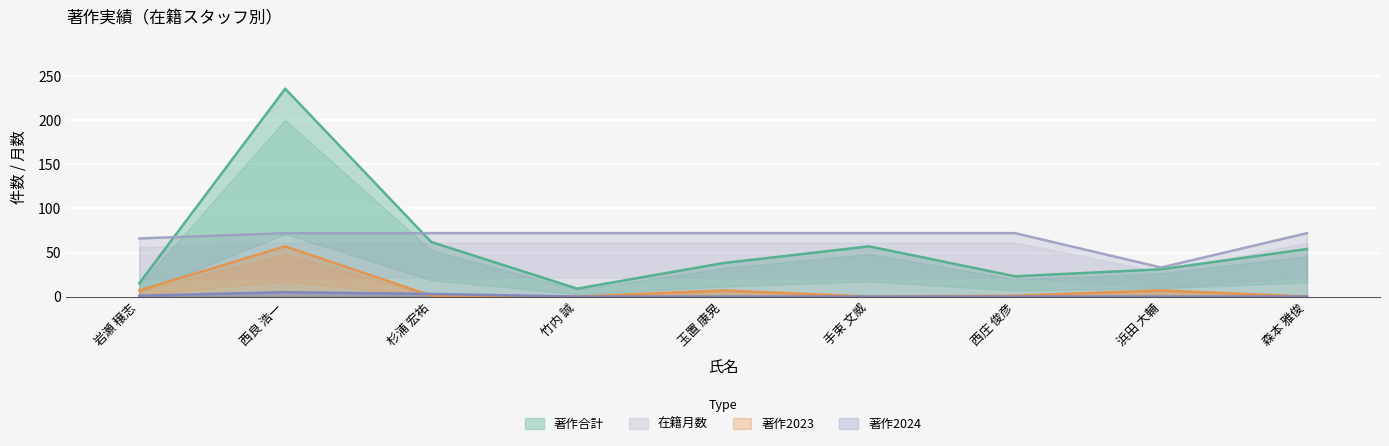

What is the label of the 3rd point from the right?

西庄 俊彦